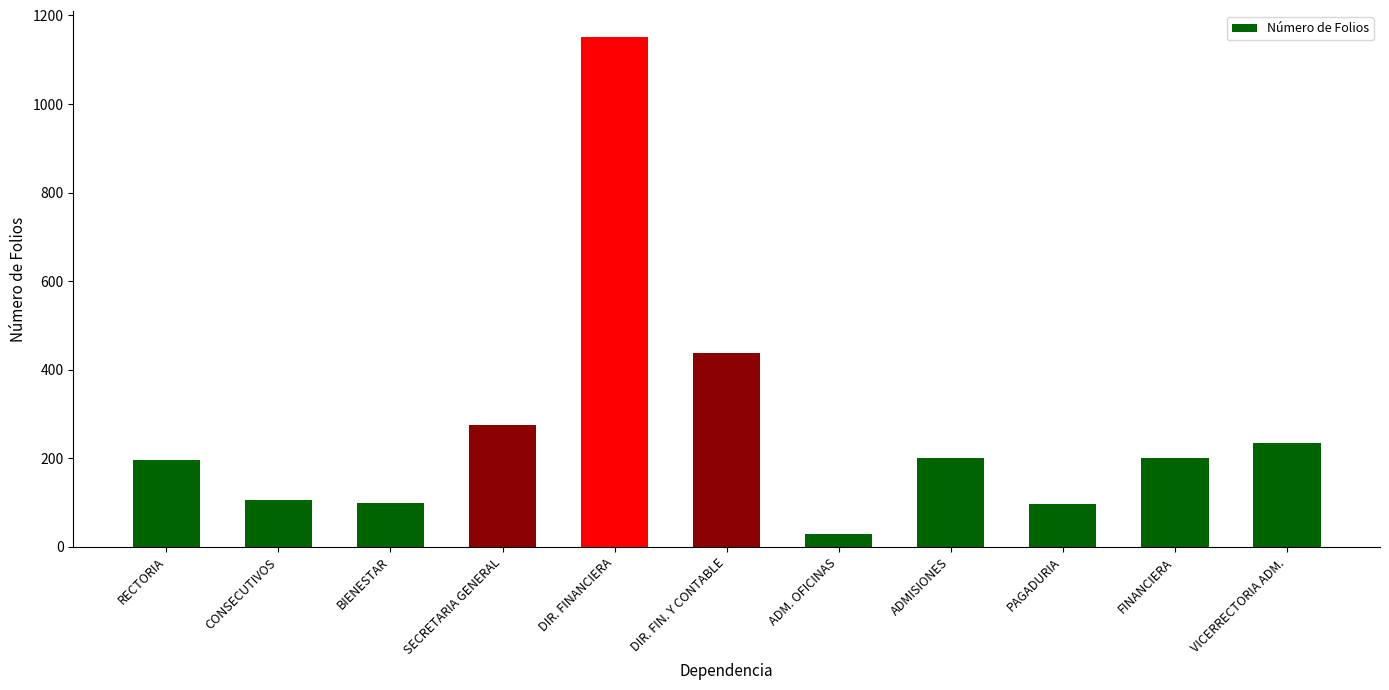

What is the ratio of the value at DIR. FINANCIERA to the value at PAGADURIA?

12.0